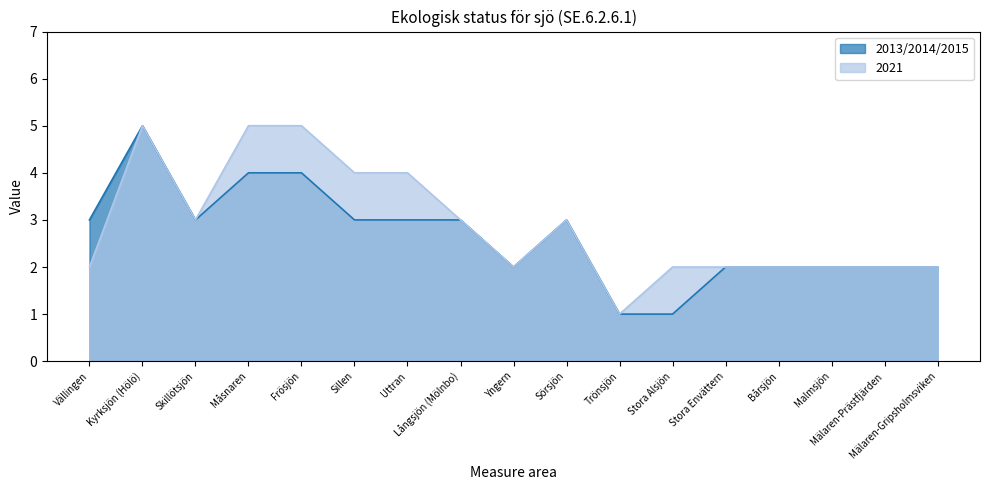

Where is 2013/2014/2015 nearest to the value 3?

Vällingen